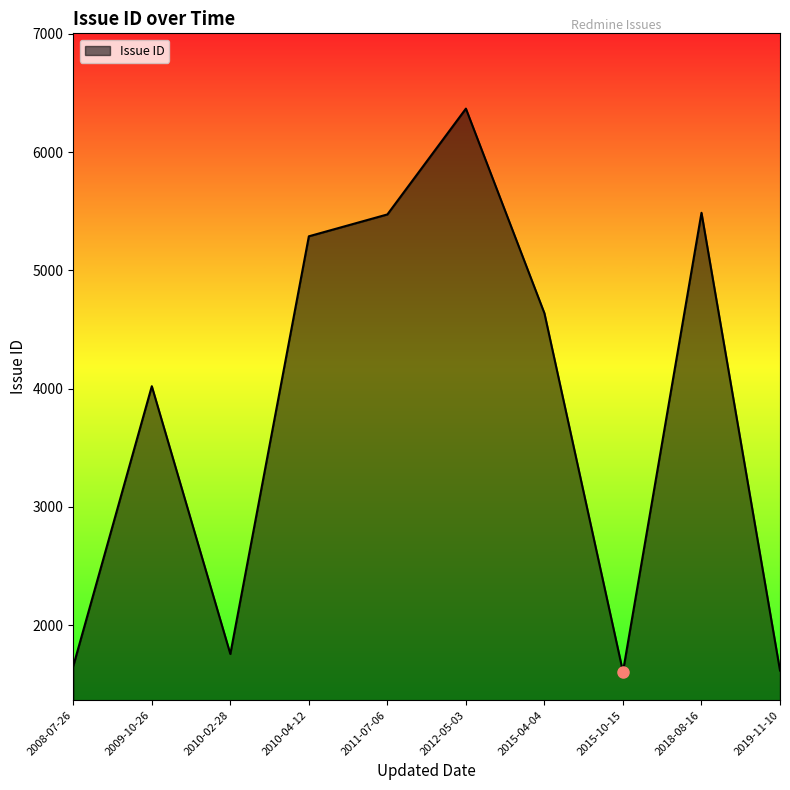

Is it true that the value at 2008-07-26 is 4102?

False